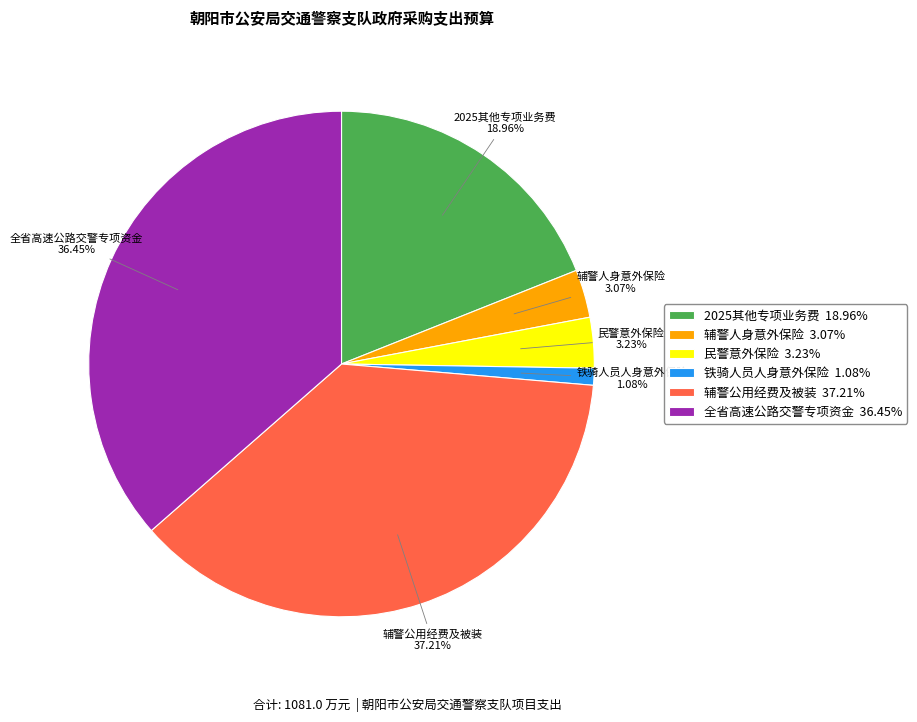

Count the number of slices in the pie.

6